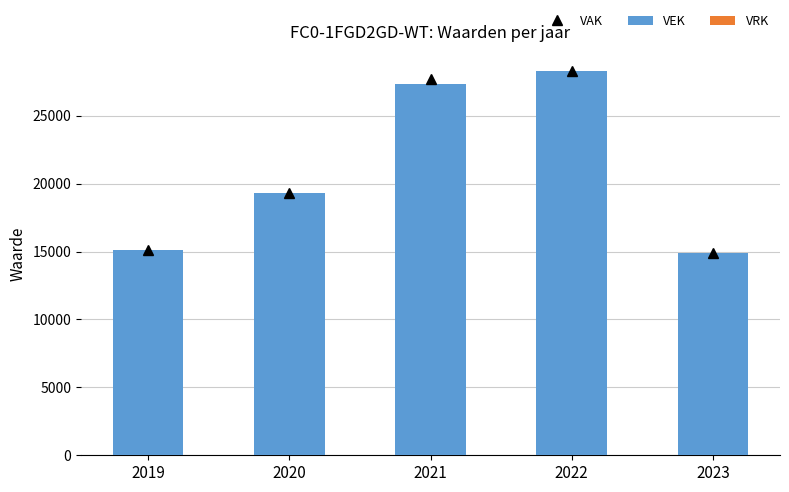

The value at 2021 is 27375. True or false?

True